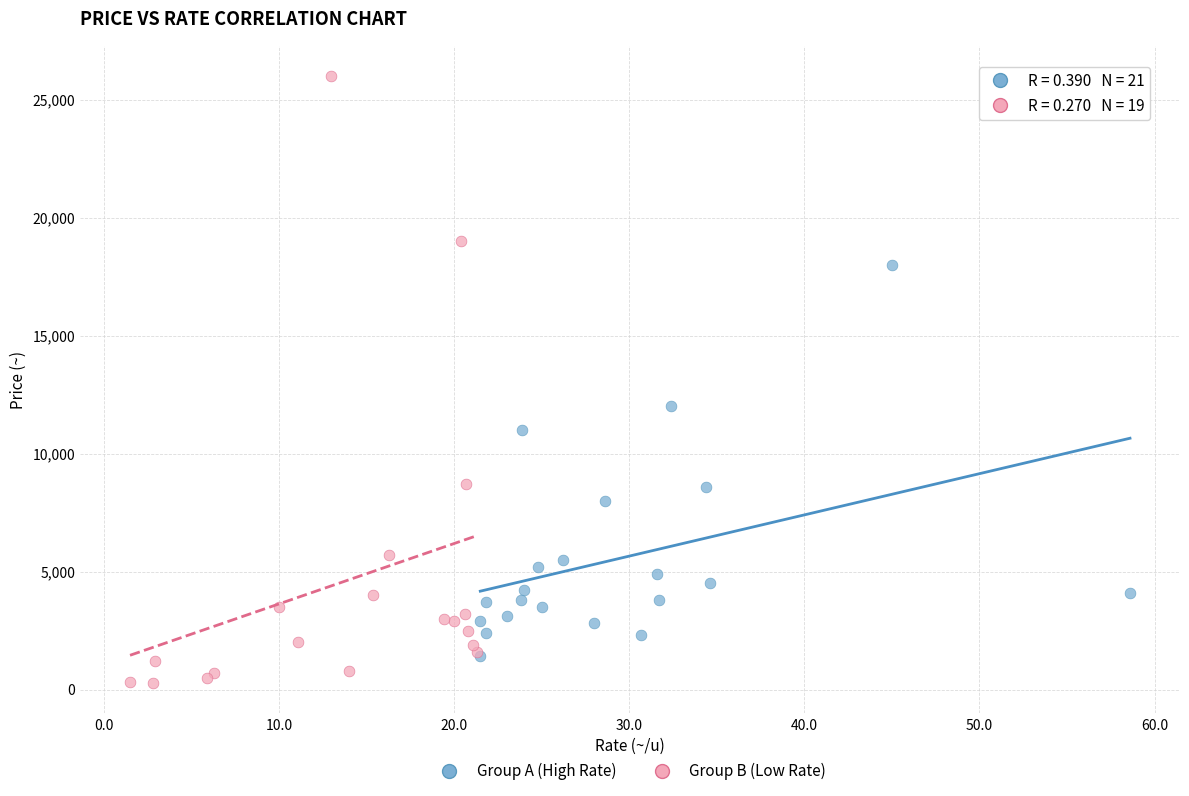

Which series reaches the minimum Y coordinate?

Group B (Low Rate)